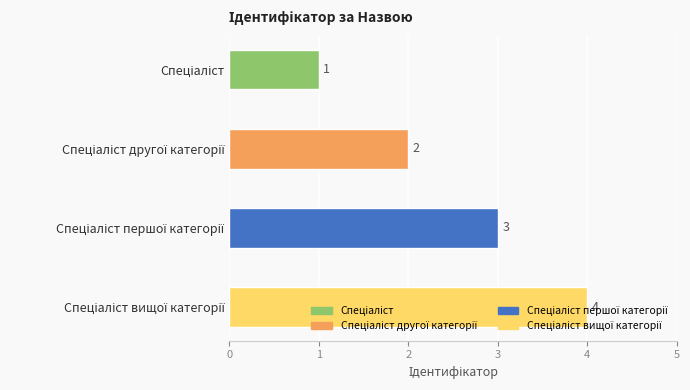

What is the difference between the maximum and second lowest values?

2